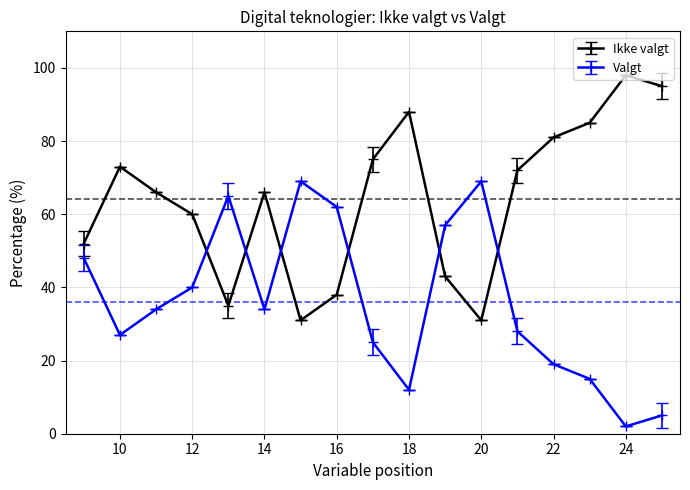

What is the sum of all Valgt values?

611